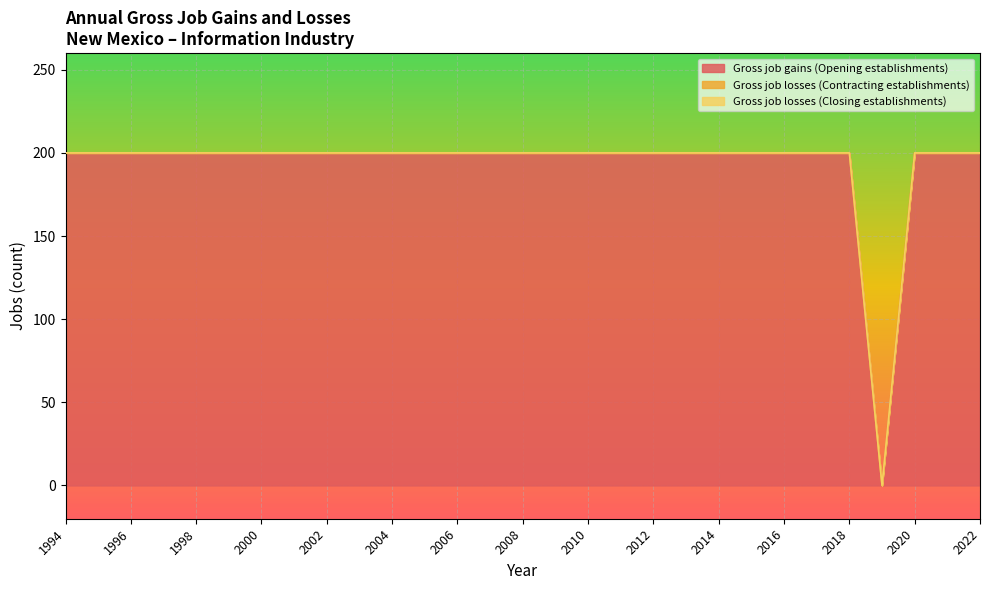

Which series has the largest total across all categories?

Gross job gains (Opening establishments)